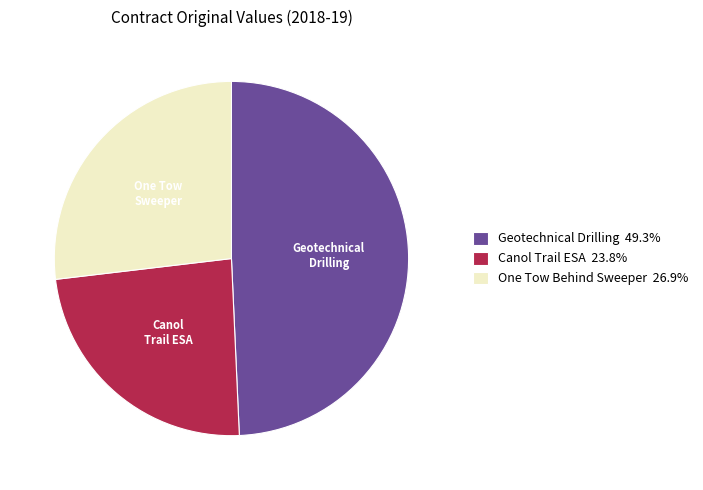

Is there any slice that represents more than half of the pie?

No